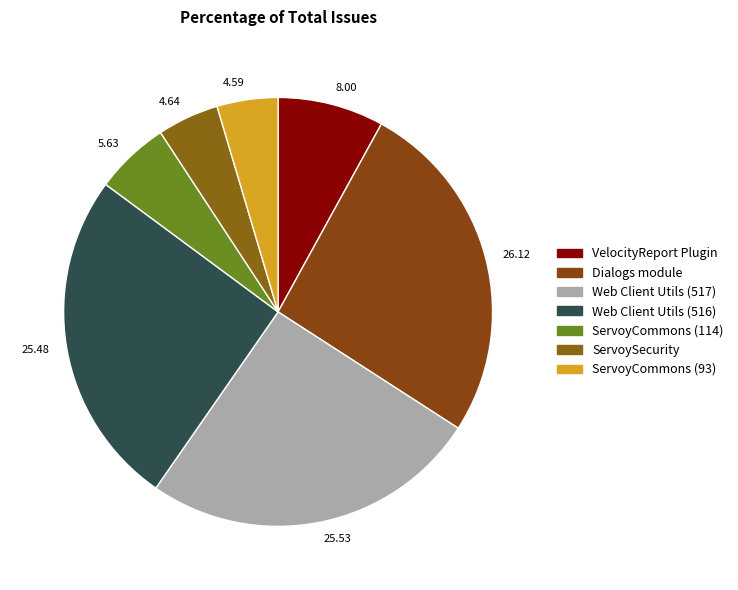

Which has a higher value, 25.48 or 5.63?

25.48